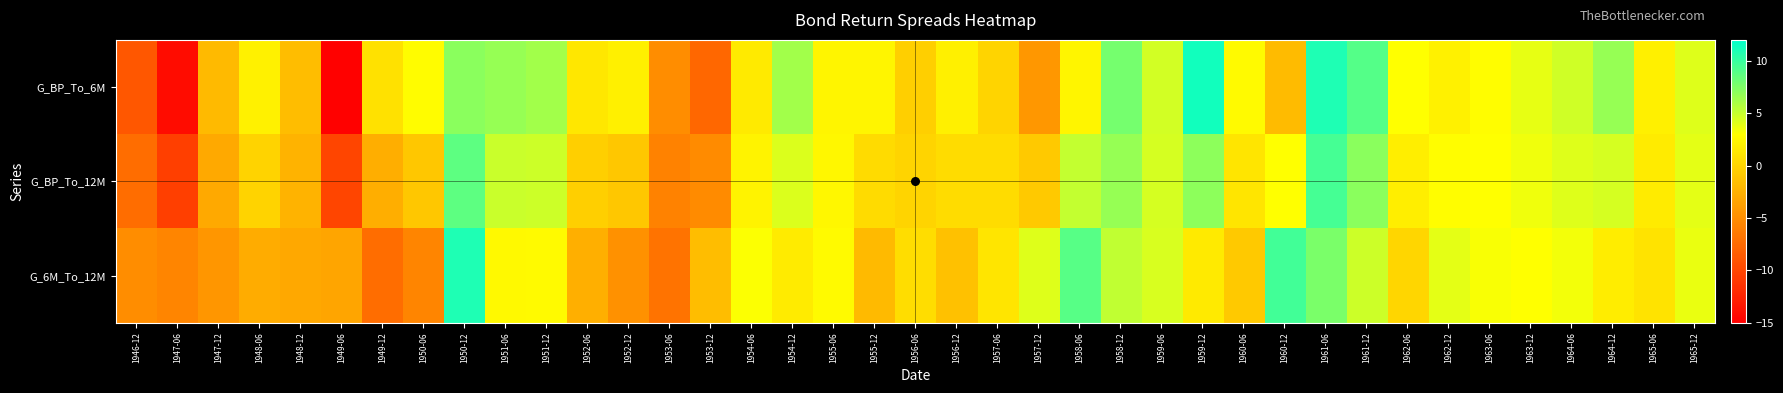

What is the total value across all series at 1949-12?

-9.0